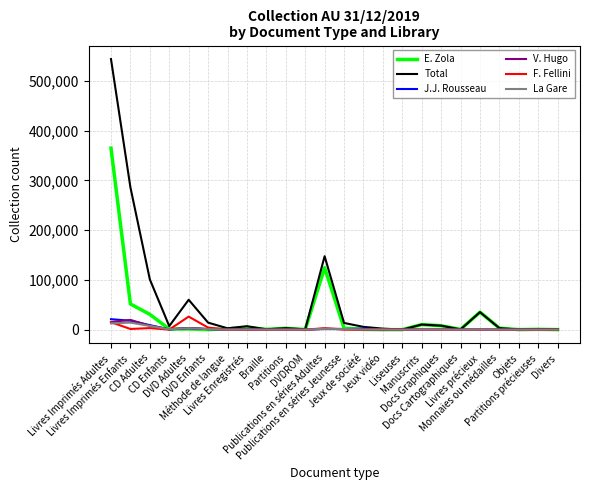

What are all the series names shown in the legend?

E. Zola, Total, J.J. Rousseau, V. Hugo, F. Fellini, La Gare